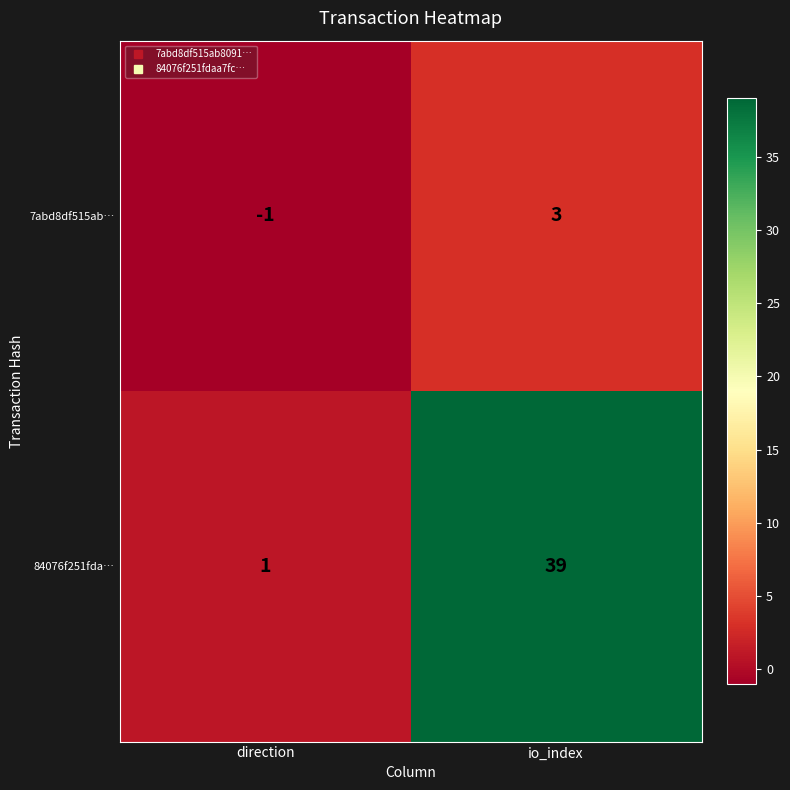

At which label is 7abd8df515ab… closest to 1?

direction